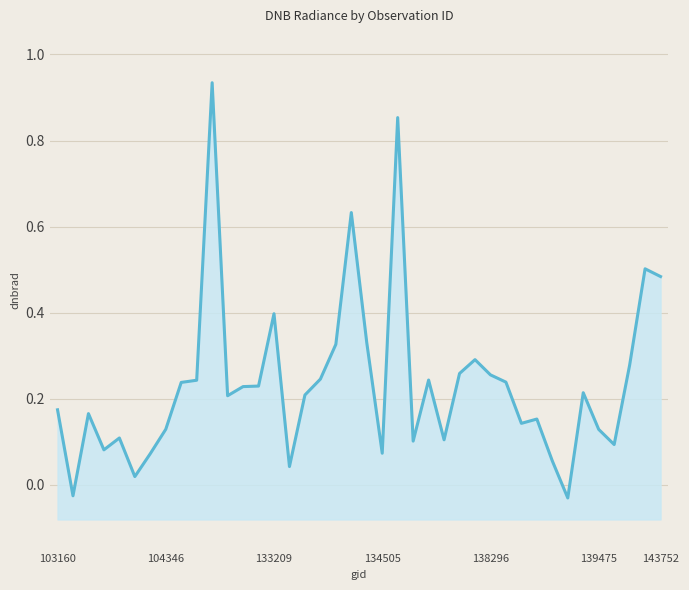

How many points are lower than both their immediate neighbors (excluding endpoints)?

11